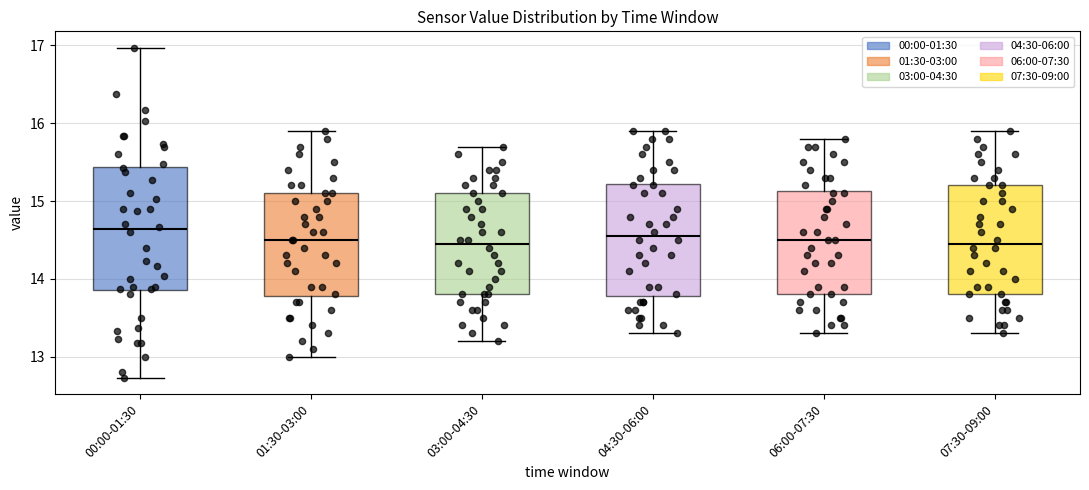

Reading left to right, read every box against the y-axis: the position of its median line, the range the box covers, and the ends of its whiskers. The values are not printed on the chart, so give them approximately, as read against the axis.

00:00-01:30: median 14.6, box 13.9 to 15.4, whiskers 12.7 to 17.0
01:30-03:00: median 14.5, box 13.8 to 15.1, whiskers 13.0 to 15.9
03:00-04:30: median 14.5, box 13.8 to 15.1, whiskers 13.2 to 15.7
04:30-06:00: median 14.6, box 13.8 to 15.2, whiskers 13.3 to 15.9
06:00-07:30: median 14.5, box 13.8 to 15.1, whiskers 13.3 to 15.8
07:30-09:00: median 14.5, box 13.8 to 15.2, whiskers 13.3 to 15.9